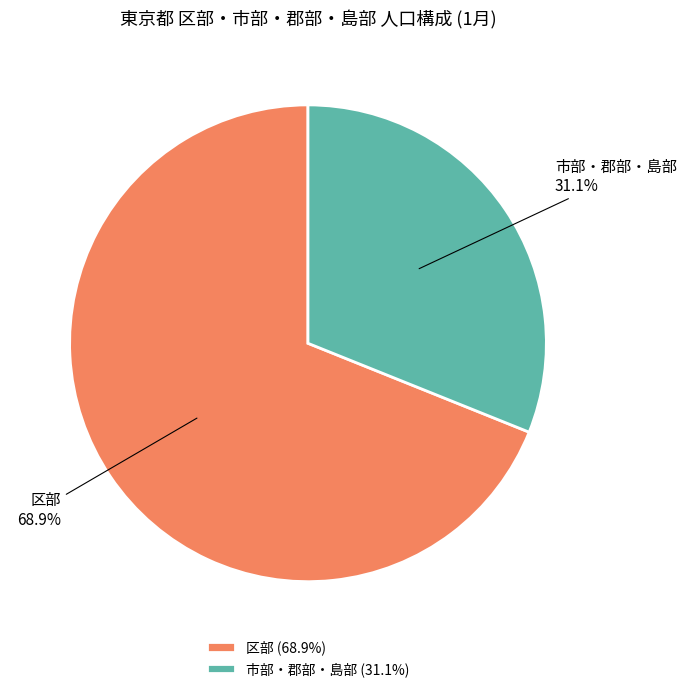

Combined, what portion of the pie is 区部 and 市部・郡部・島部?

100.0%